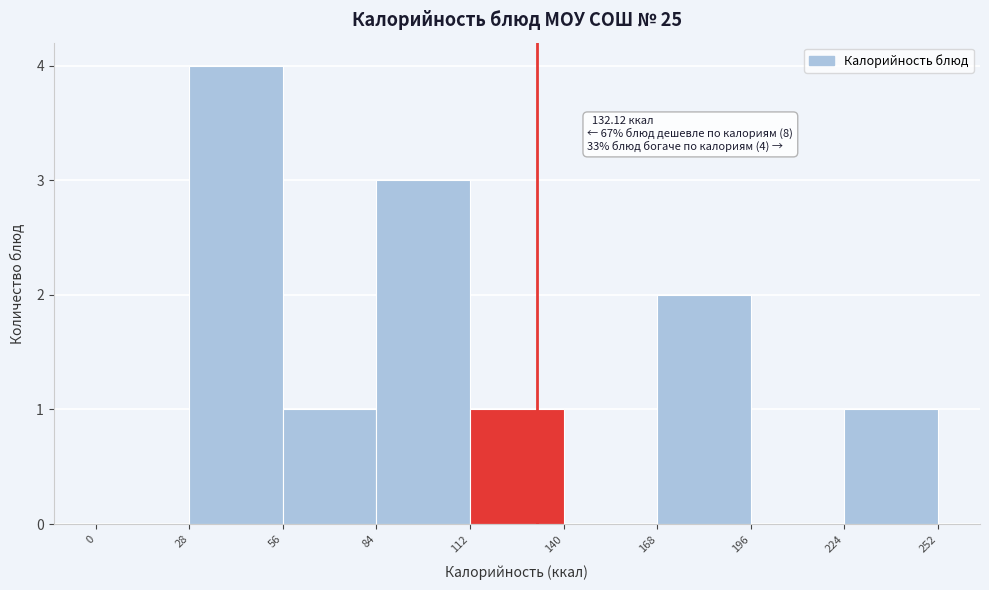

Over which range of the x-axis is the bar tallest?

28 to 56